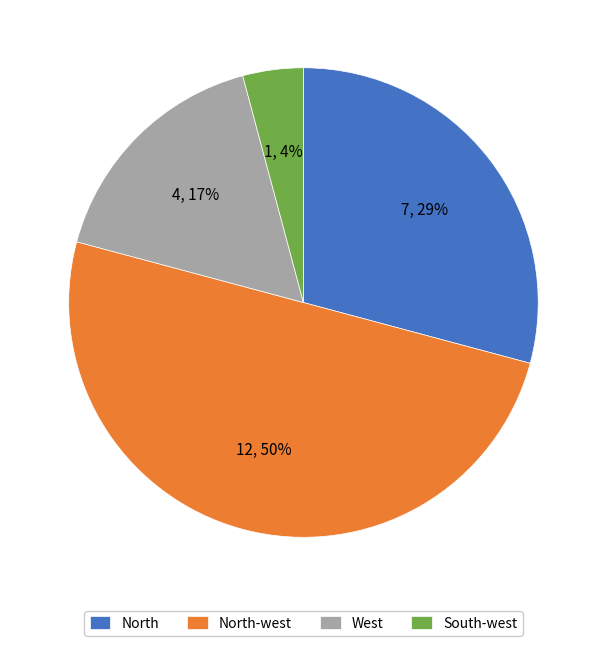

How many slices are in this pie chart?

4